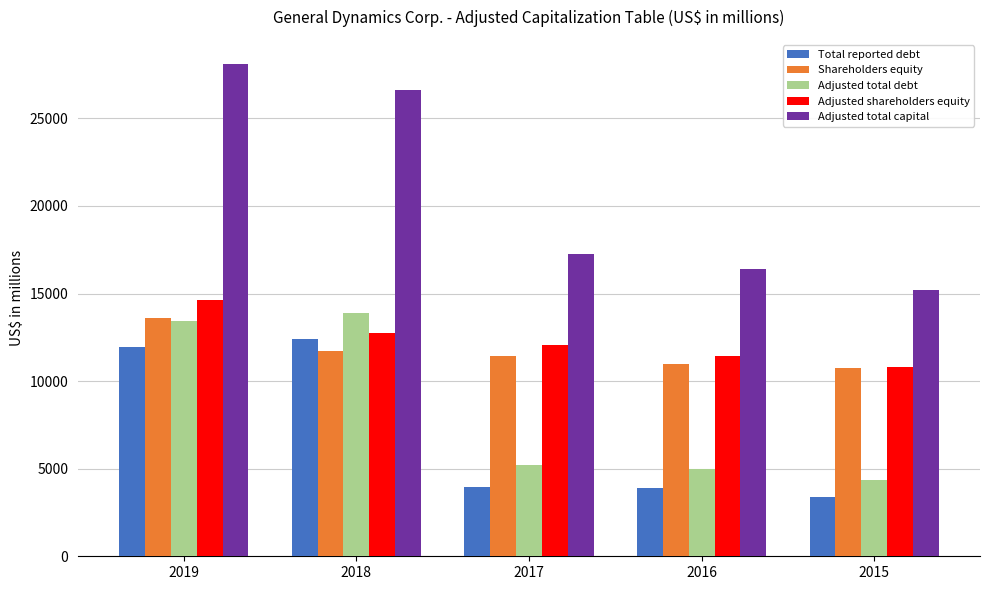

How many values in the Adjusted total capital series are below 17259?

2